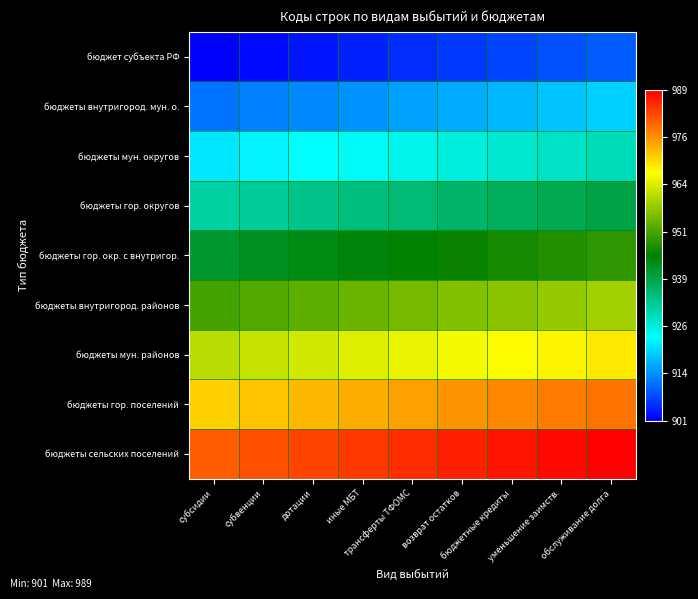

What is the greatest value displayed?

989